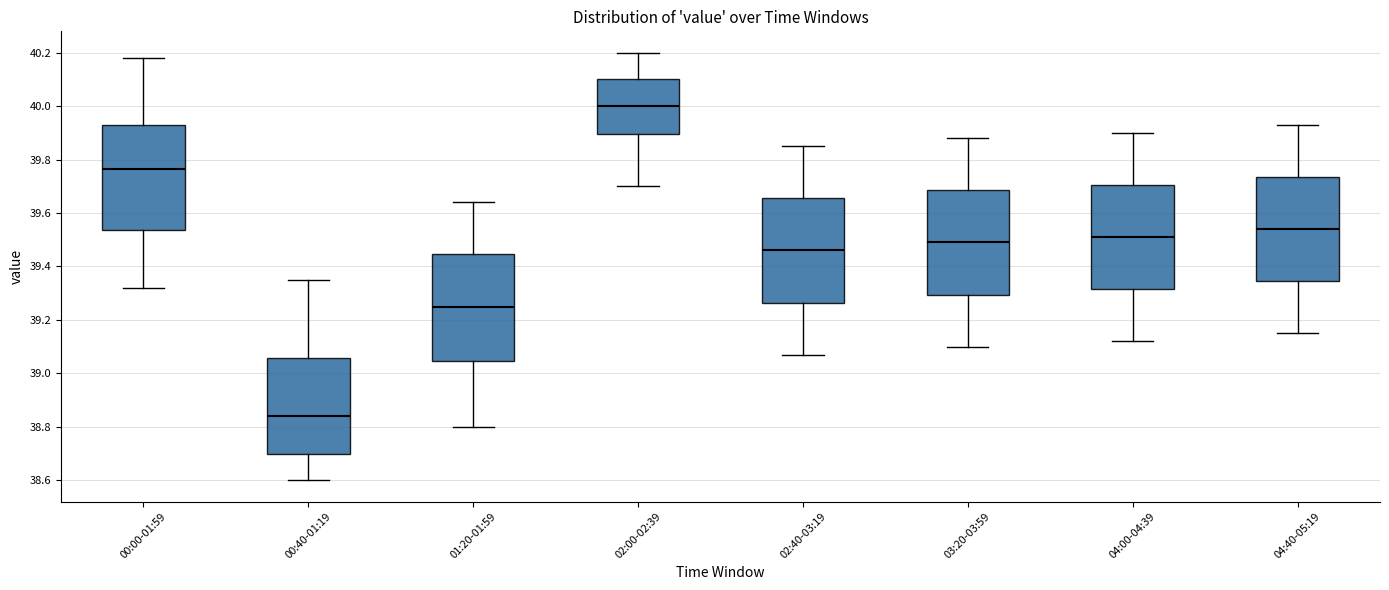

Reading left to right, transcribe this box plot: for each box, give where its median line is, the range the box spans, and where its two whiskers end, as read against the y-axis. The values are not printed on the chart, so give them approximately, as read against the axis.

00:00-01:59: median 39.76, box 39.54 to 39.94, whiskers 39.32 to 40.18
00:40-01:19: median 38.84, box 38.70 to 39.06, whiskers 38.60 to 39.36
01:20-01:59: median 39.26, box 39.04 to 39.44, whiskers 38.80 to 39.64
02:00-02:39: median 40.00, box 39.90 to 40.10, whiskers 39.70 to 40.20
02:40-03:19: median 39.46, box 39.26 to 39.66, whiskers 39.08 to 39.86
03:20-03:59: median 39.50, box 39.30 to 39.68, whiskers 39.10 to 39.88
04:00-04:39: median 39.52, box 39.32 to 39.70, whiskers 39.12 to 39.90
04:40-05:19: median 39.54, box 39.34 to 39.74, whiskers 39.16 to 39.94